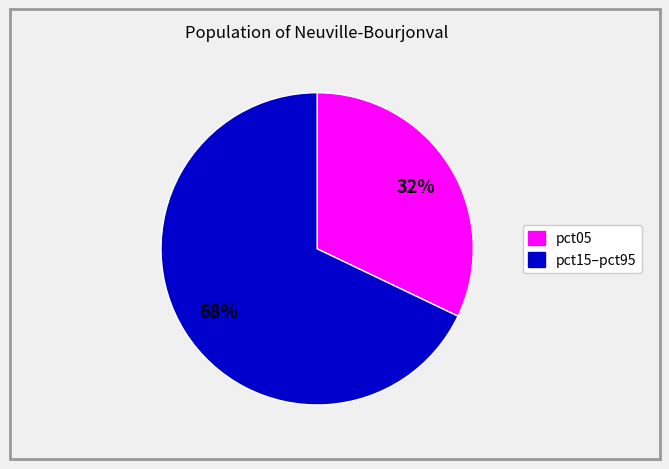

Is there any slice that represents more than half of the pie?

Yes